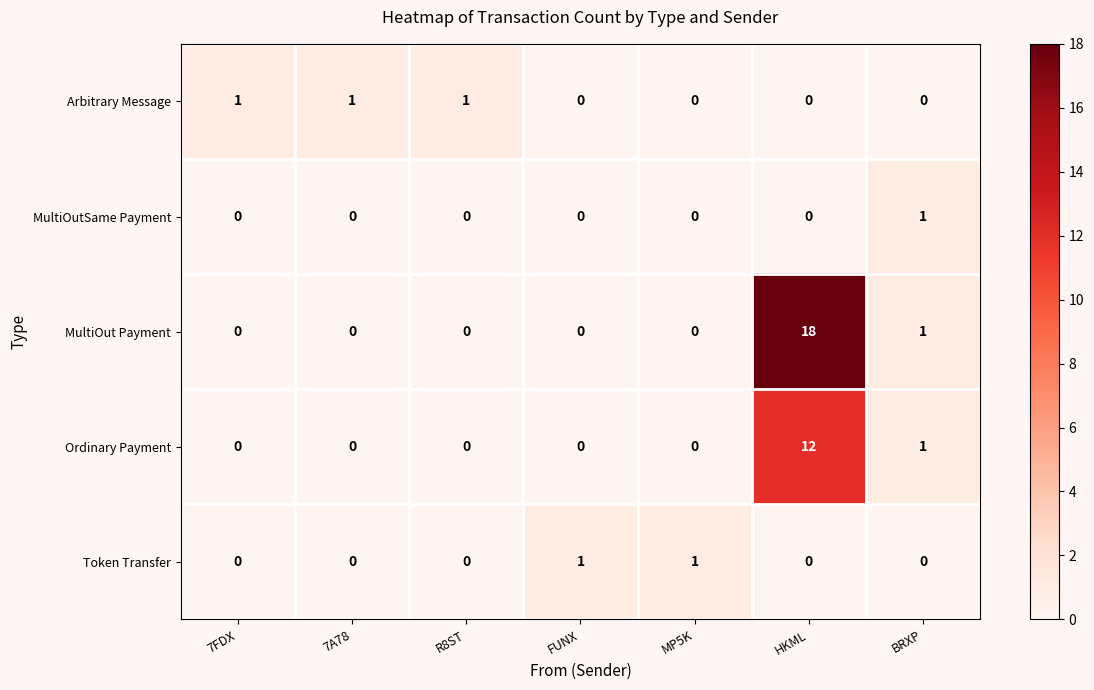

How many data points in Arbitrary Message are above 0?

3